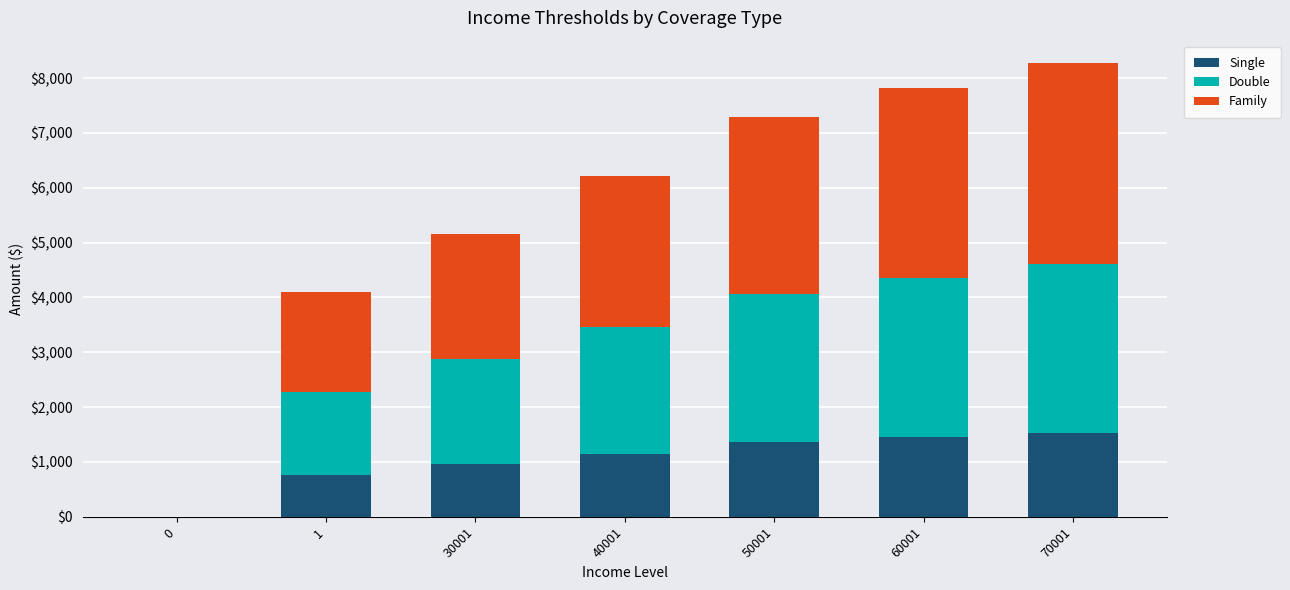

True or false: Single has a value of 674 at 0.

False